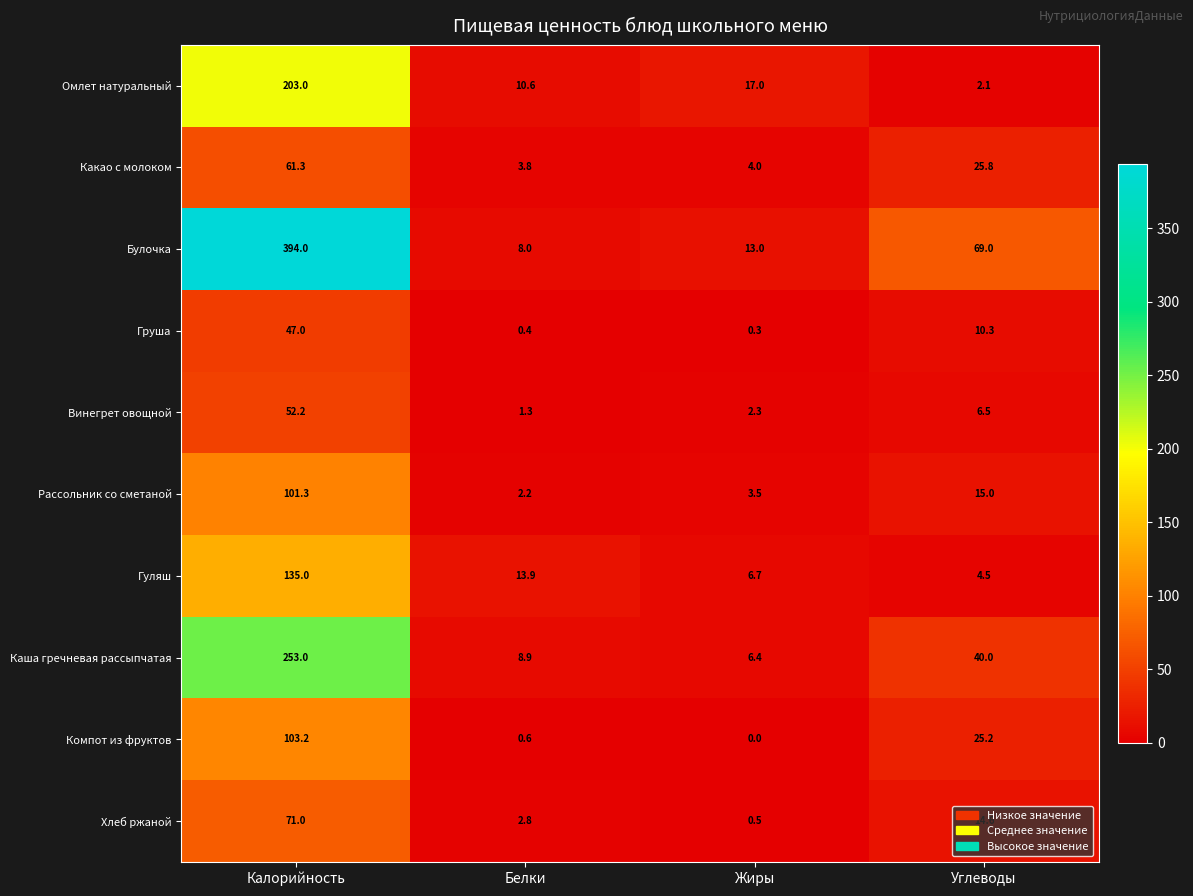

Is it true that Рассольник со сметаной equals 9.5 at Углеводы?

False